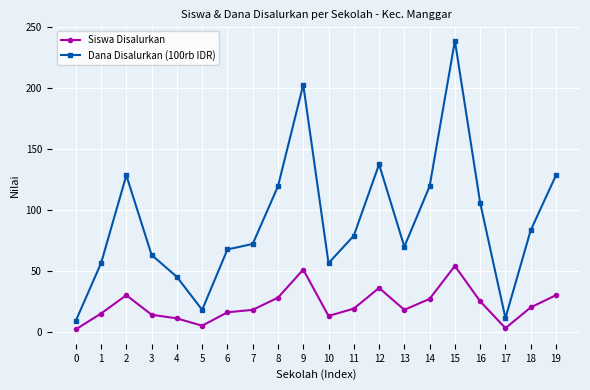

What value does the Siswa Disalurkan series have at 2?

30.0